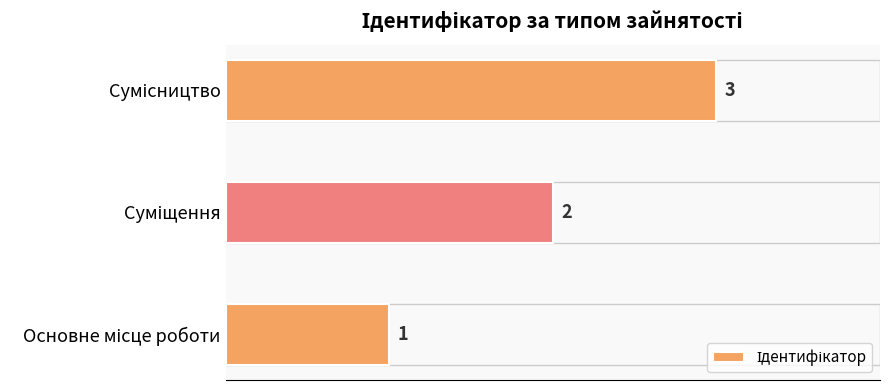

What is the difference between the maximum and minimum values?

2